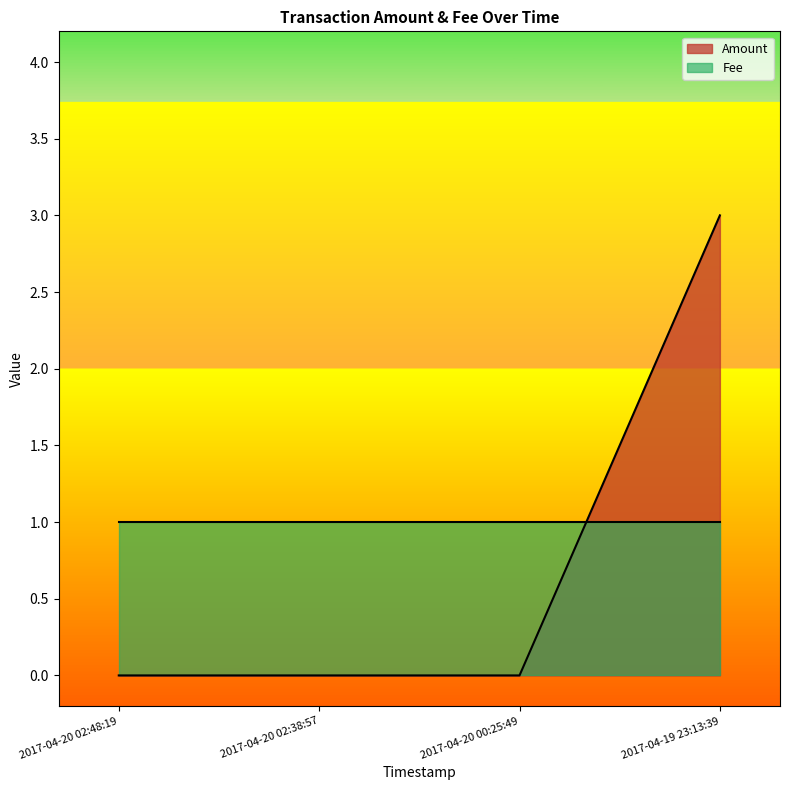

Between 2017-04-20 00:25:49 and 2017-04-20 02:38:57, which is larger?

2017-04-20 00:25:49